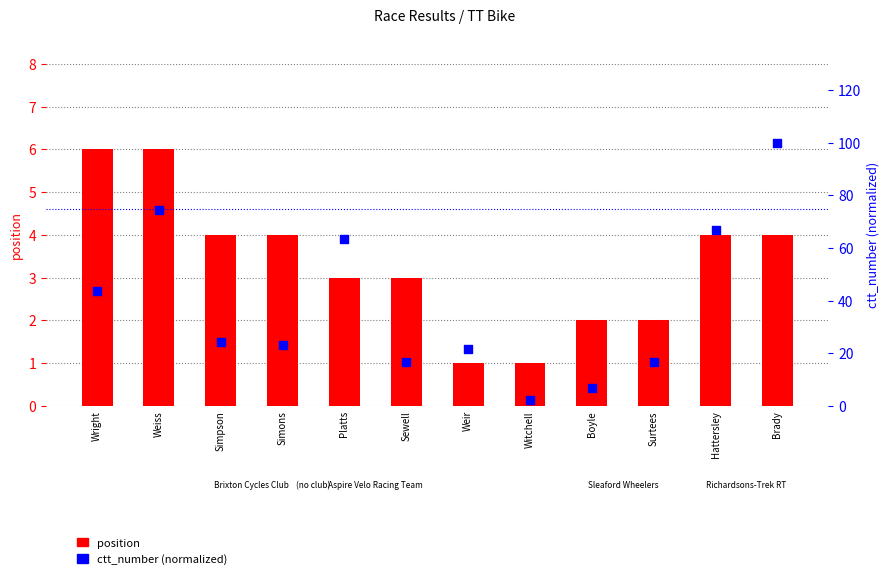

At which category is the sum across all series the highest?

Brady